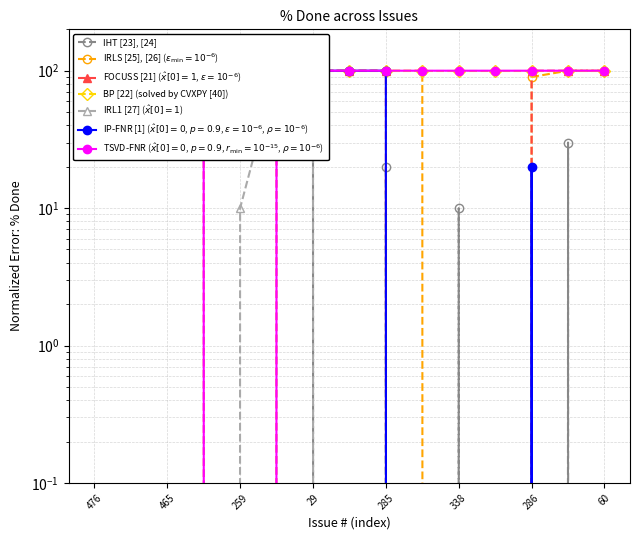

What is the maximum value shown in the chart?

100